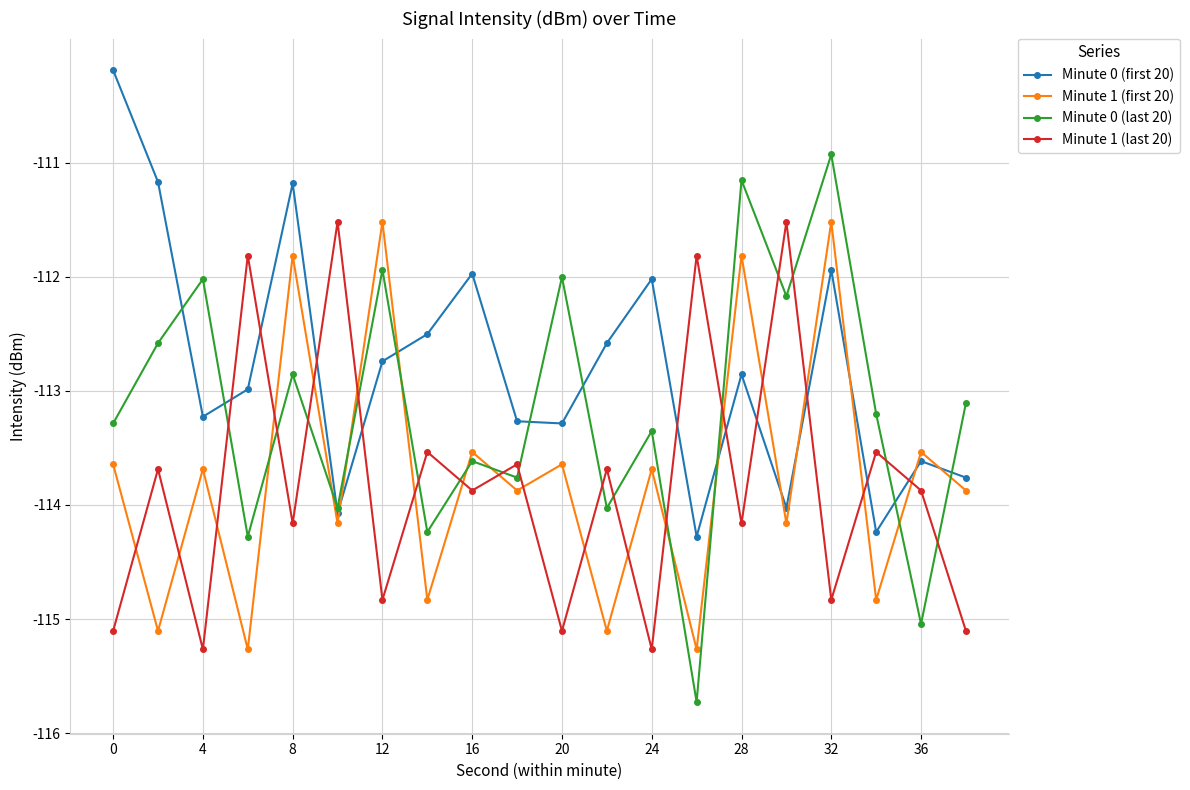

What are all the series names shown in the legend?

Minute 0 (first 20), Minute 1 (first 20), Minute 0 (last 20), Minute 1 (last 20)